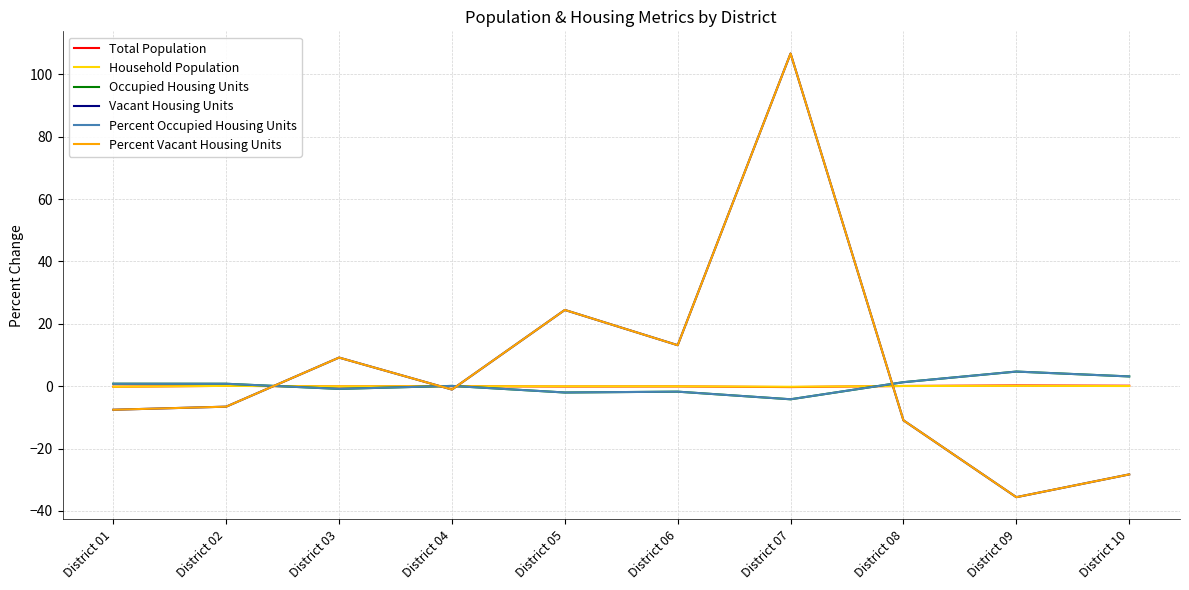

How many positive values does the Vacant Housing Units series have?

4